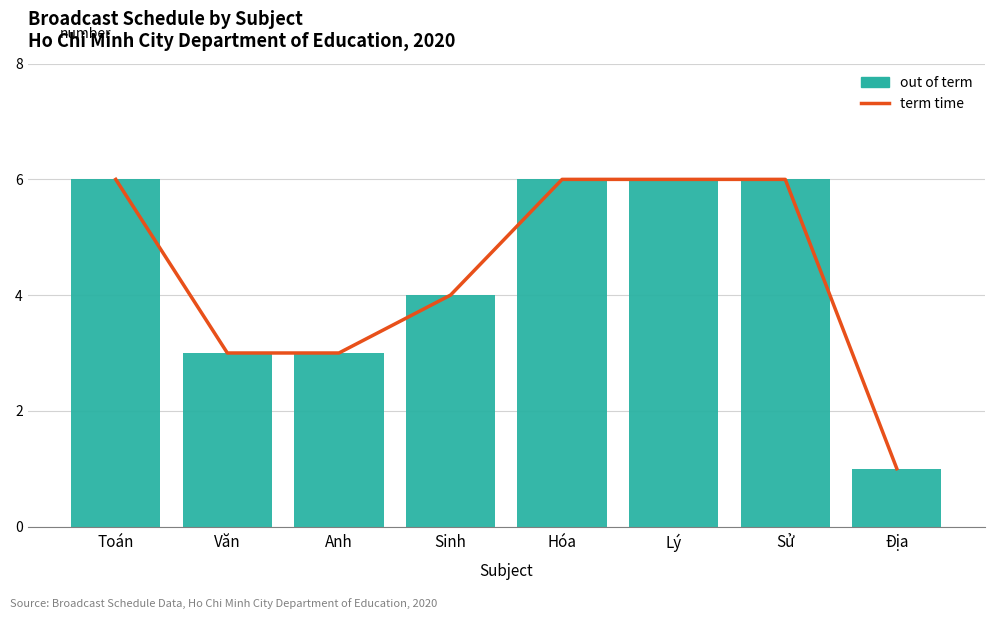

Which label corresponds to the largest value in the chart?

Toán